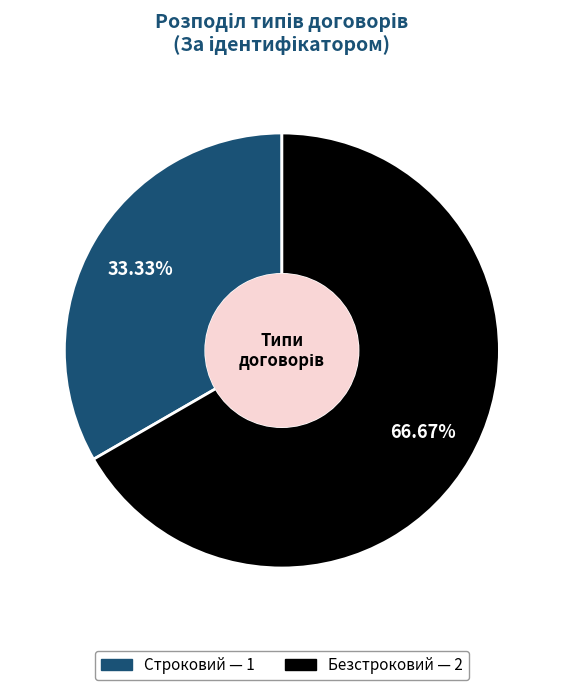

What is the largest slice in the pie chart?

Безстроковий